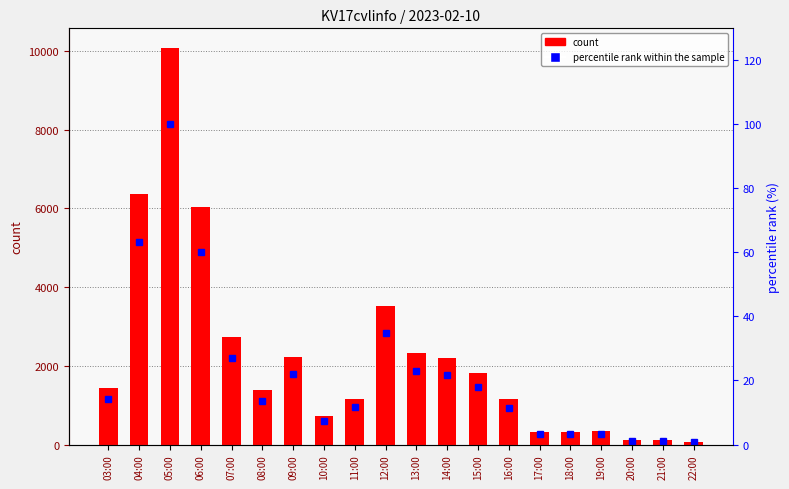

Which category has the lowest value in the col_3 series?

22:00